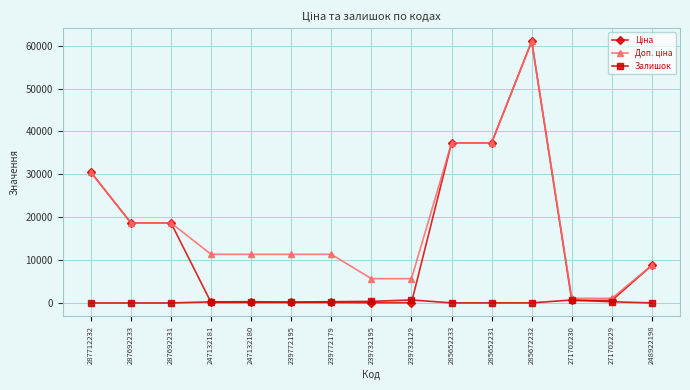

What is the total value across all series at 271702229?

1932.4